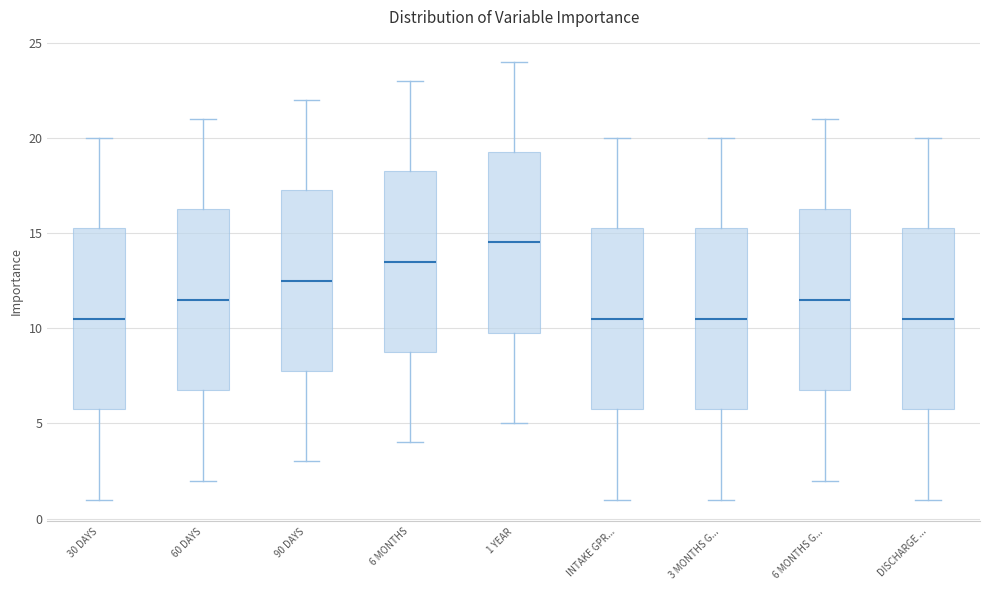

Where does the median line of the box for 6 MONTHS G... sit on the y-axis? The values are not printed on the chart, so give them approximately, as read against the axis.

11.5